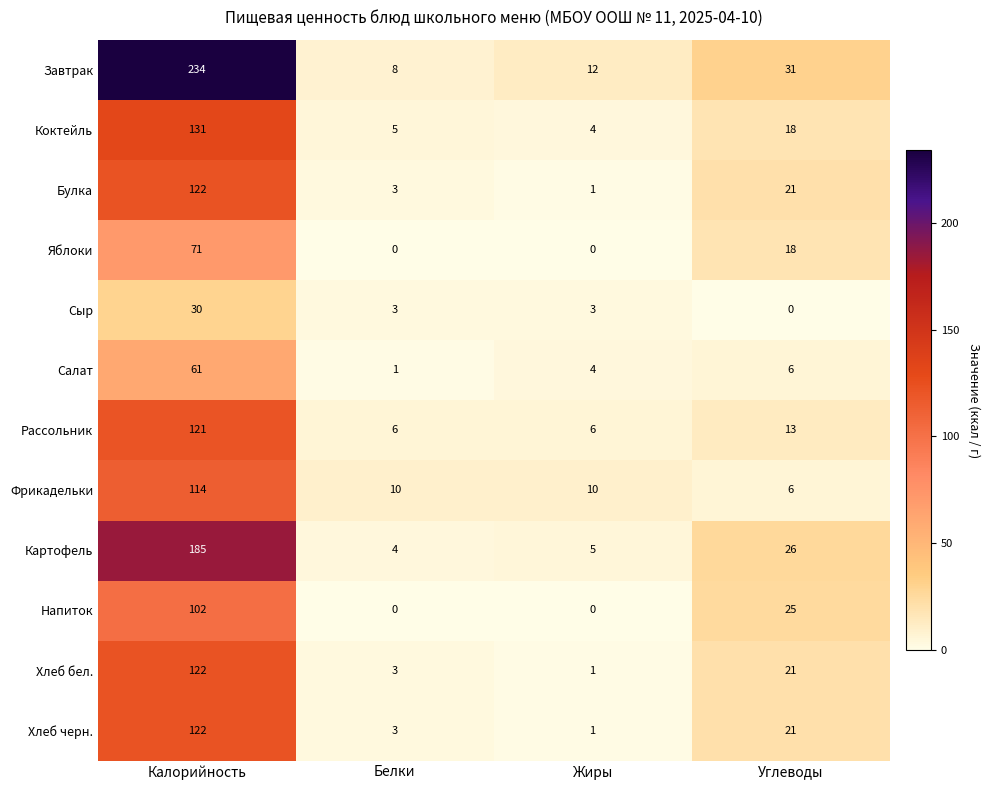

How many distinct data groups are displayed?

12